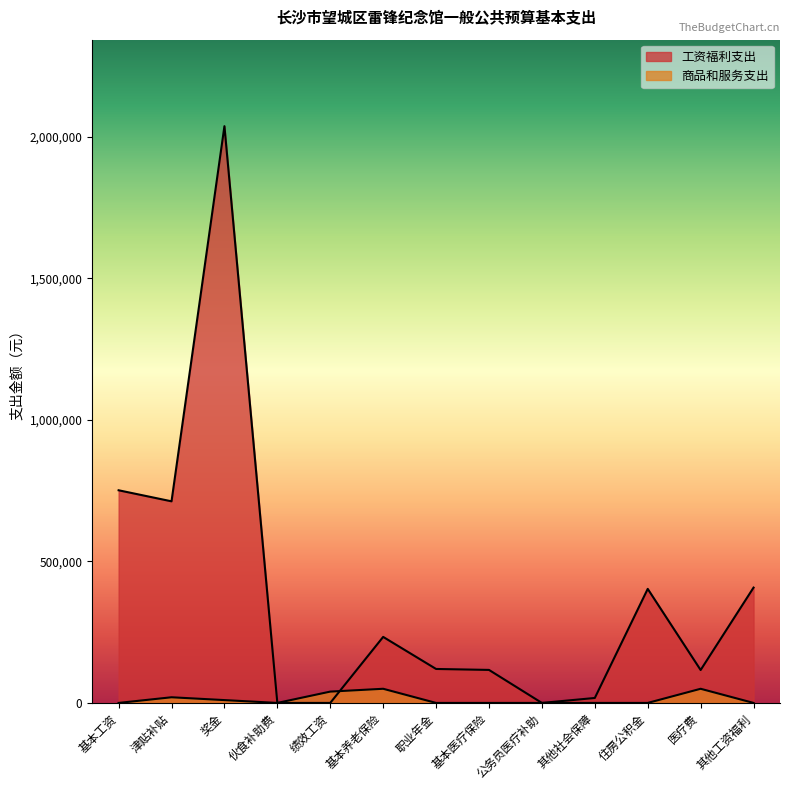

Rank the categories by value from lowest to highest.

伙食补助费, 绩效工资, 公务员医疗补助, 其他社会保障, 医疗费, 基本医疗保险, 职业年金, 基本养老保险, 住房公积金, 其他工资福利, 津贴补贴, 基本工资, 奖金